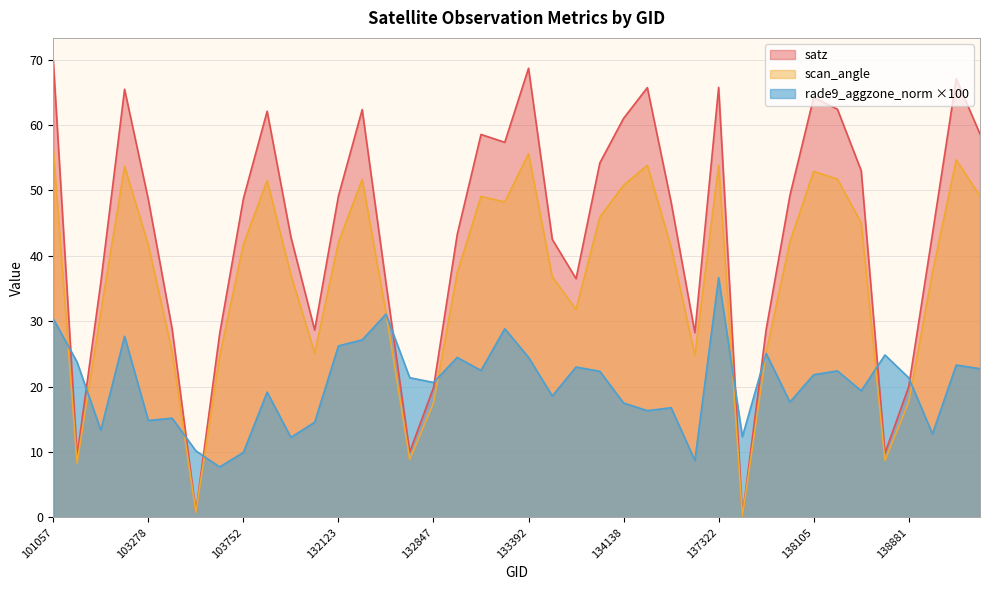

Rank the categories by scan_angle value from highest to lowest.

101057, 133392, 139094, 137322, 134308, 103270, 138105, 138282, 132296, 103868, 134138, 139269, 133209, 133223, 134124, 138296, 138092, 132123, 103752, 103278, 134322, 139080, 133027, 104346, 133404, 133946, 103031, 132488, 103396, 137903, 131947, 134505, 103634, 138881, 132847, 132669, 138688, 102911, 103515, 137715